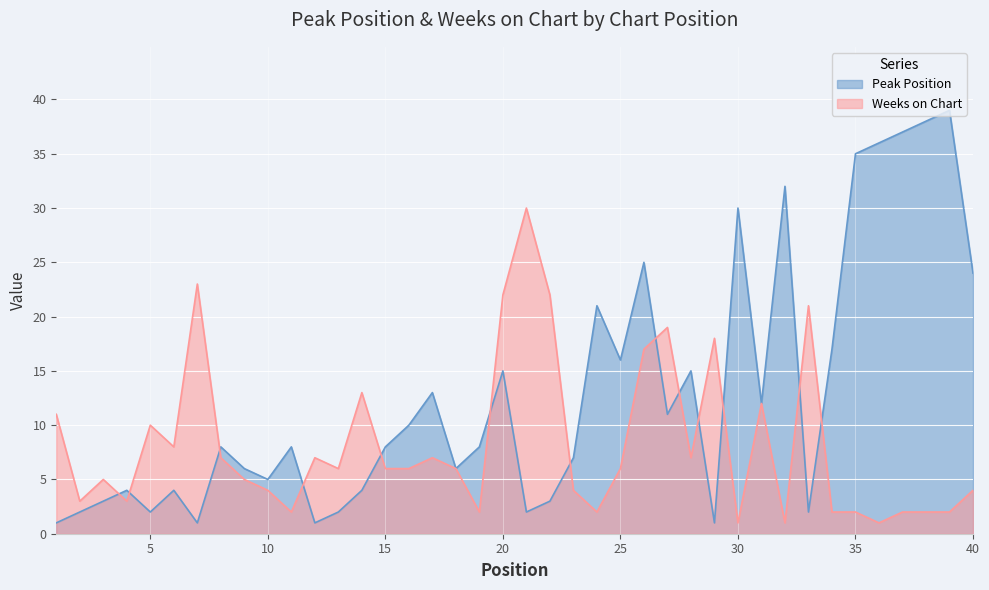

True or false: Weeks on Chart has a value of 6 at 16.

True